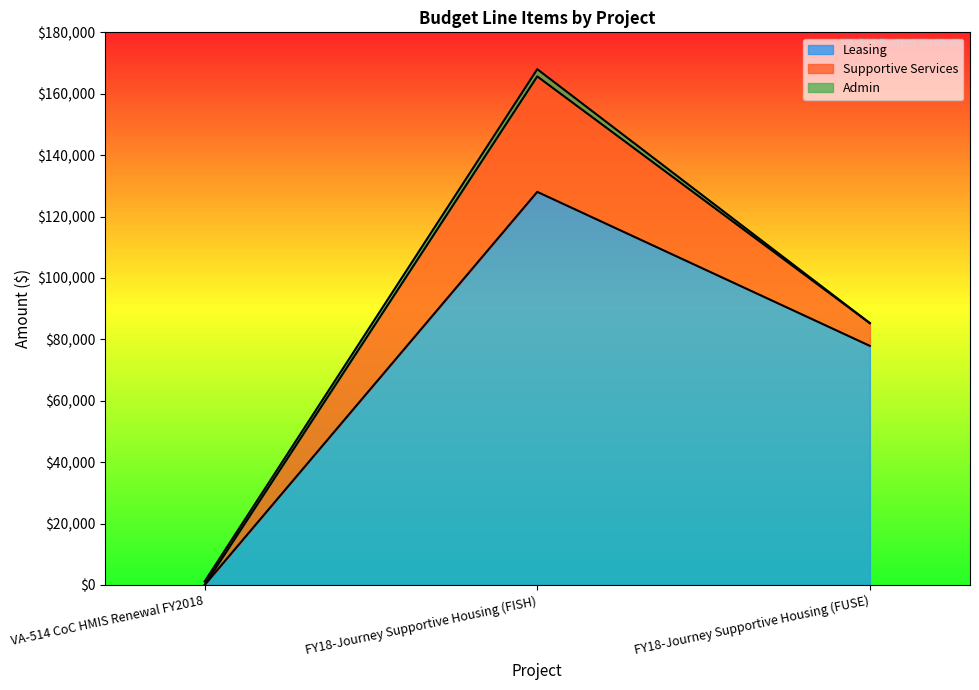

How many data points in Admin are above 1145?

1